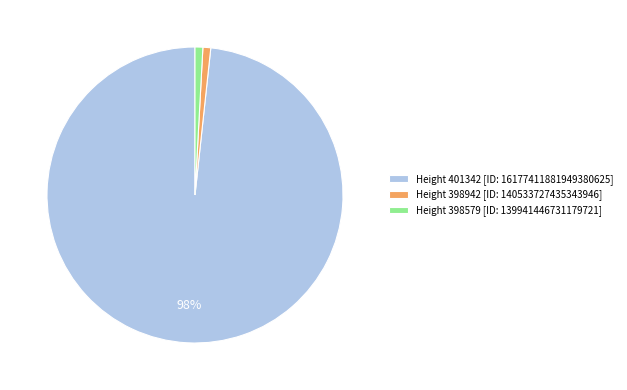

Which category has the biggest portion of the pie?

Height 401342 [ID: 16177411881949380625]